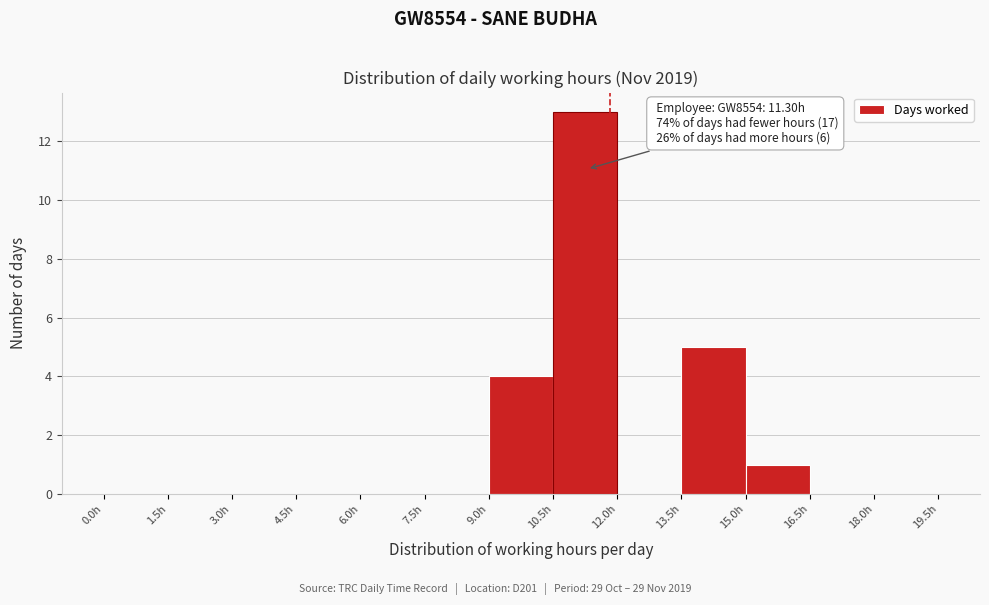

Which range on the x-axis has the tallest bar?

10.5 to 12.0